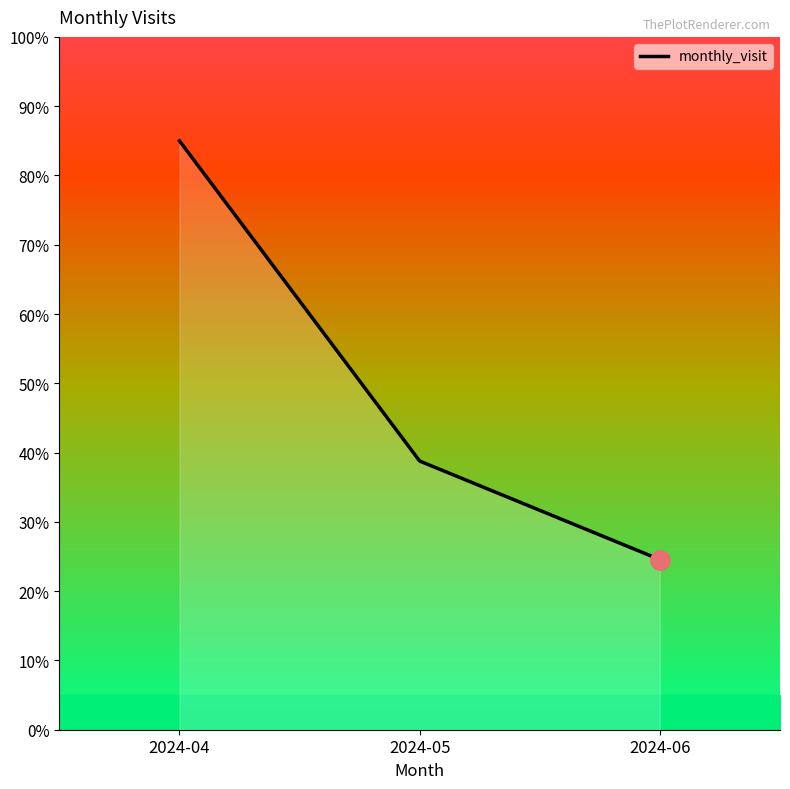

How many lines are shown in the chart?

1